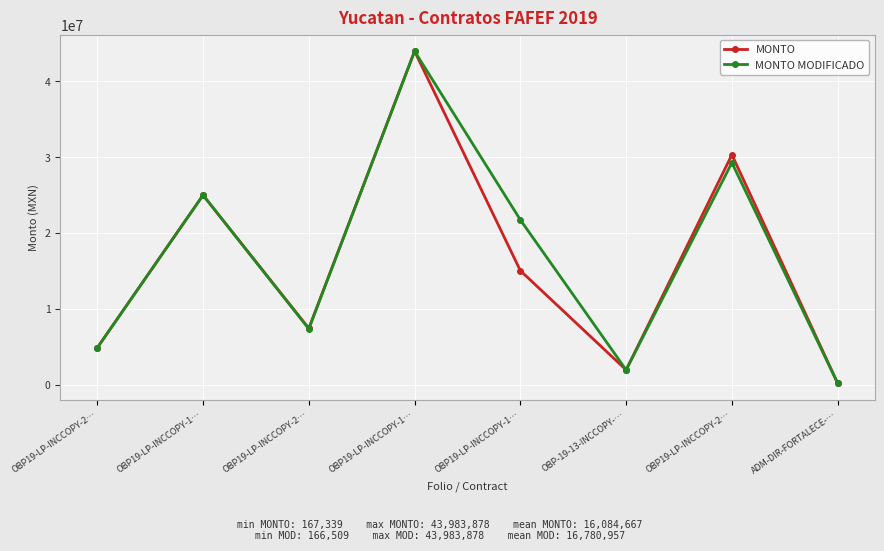

Count the number of data series in this chart.

2